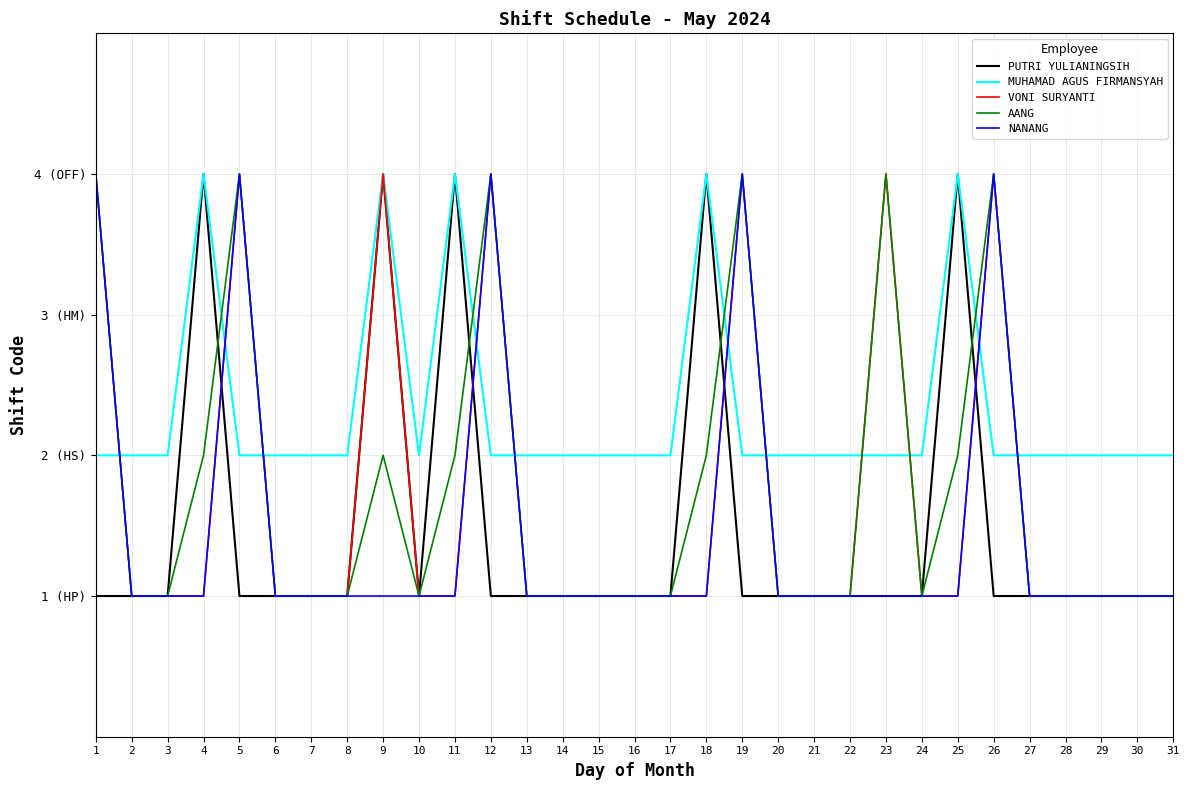

True or false: MUHAMAD AGUS FIRMANSYAH and PUTRI YULIANINGSIH cross at least once.

False